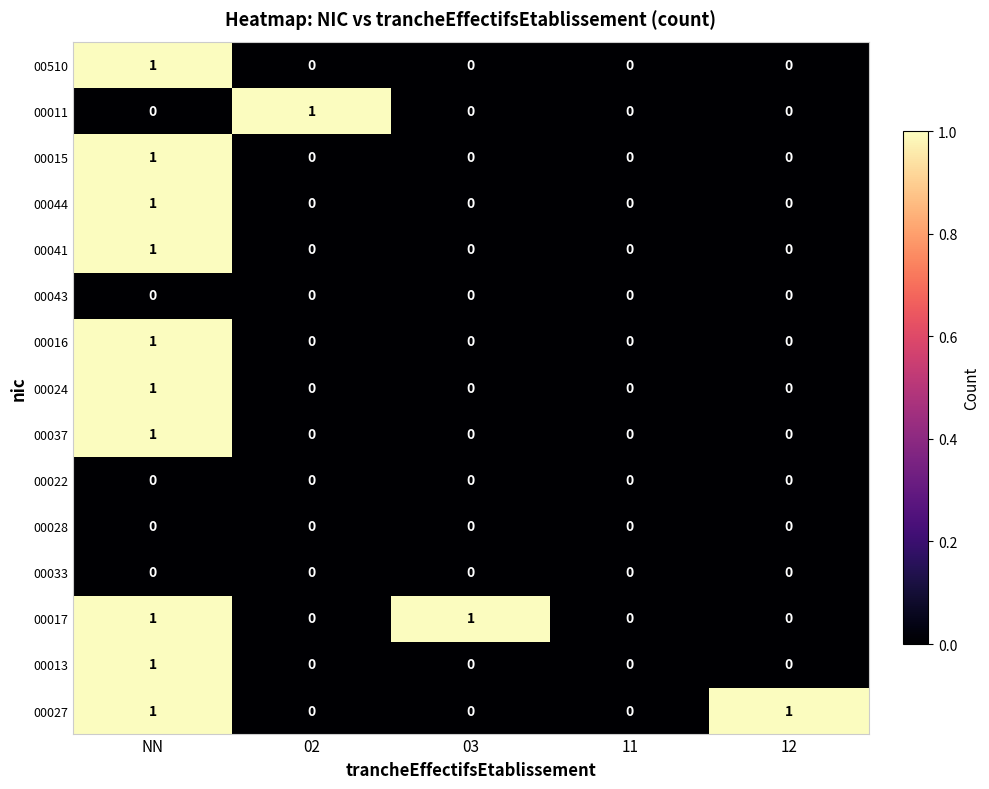

The value of 00027 at 03 is 1. True or false?

False